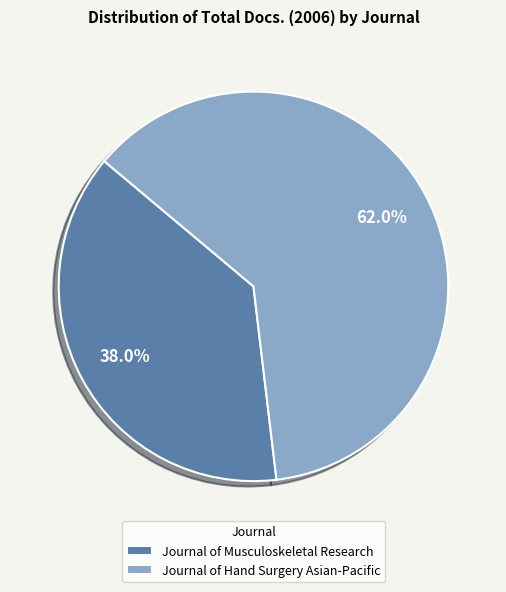

Which has a higher value, Journal of Hand Surgery Asian-Pacific or Journal of Musculoskeletal Research?

Journal of Hand Surgery Asian-Pacific